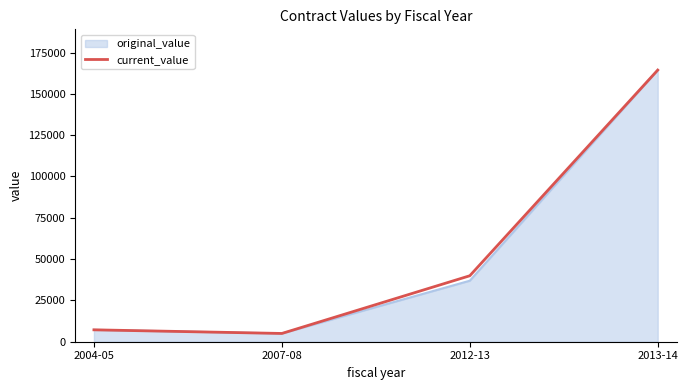

The value of original_value at 2013-14 is 287988.6. True or false?

False